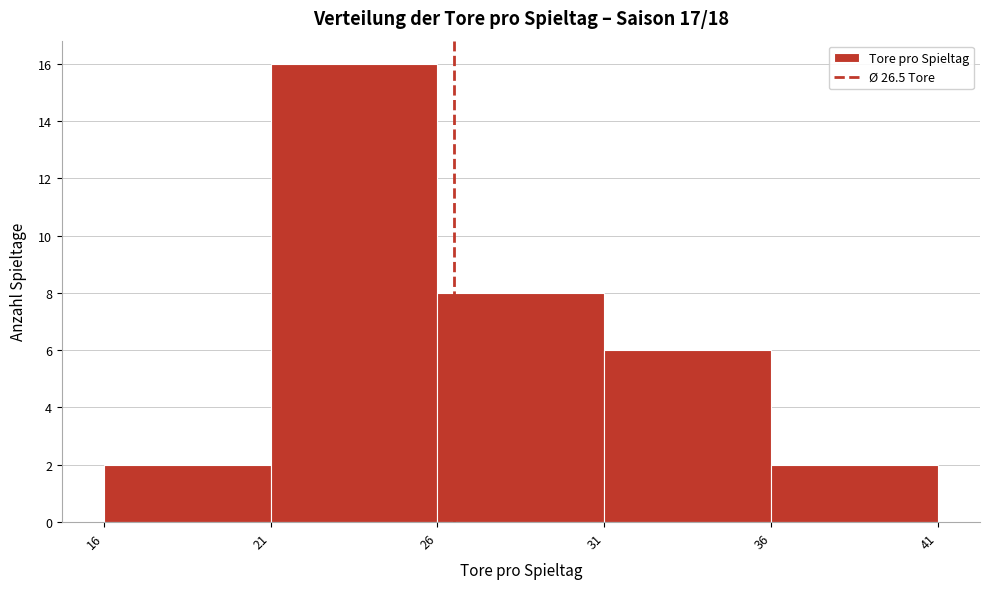

Reading left to right, list every bar in this chart as the range it spans on the x-axis followed by its height. The values are not printed on the chart, so give them approximately, as read against the axis.

16 to 21: 2
21 to 26: 16
26 to 31: 8
31 to 36: 6
36 to 41: 2